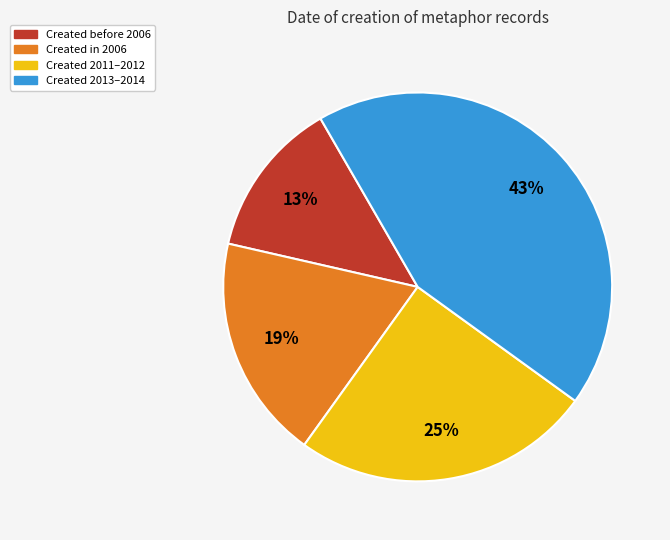

To the nearest percent, what is the average slice percentage?

25%